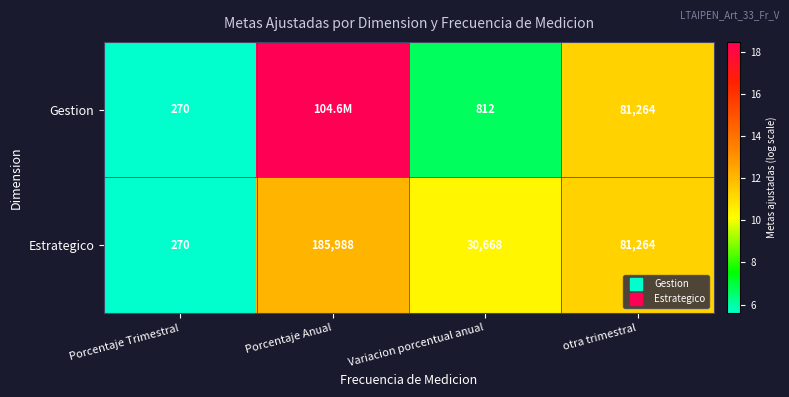

At how many categories does at least one series exceed 7?

3